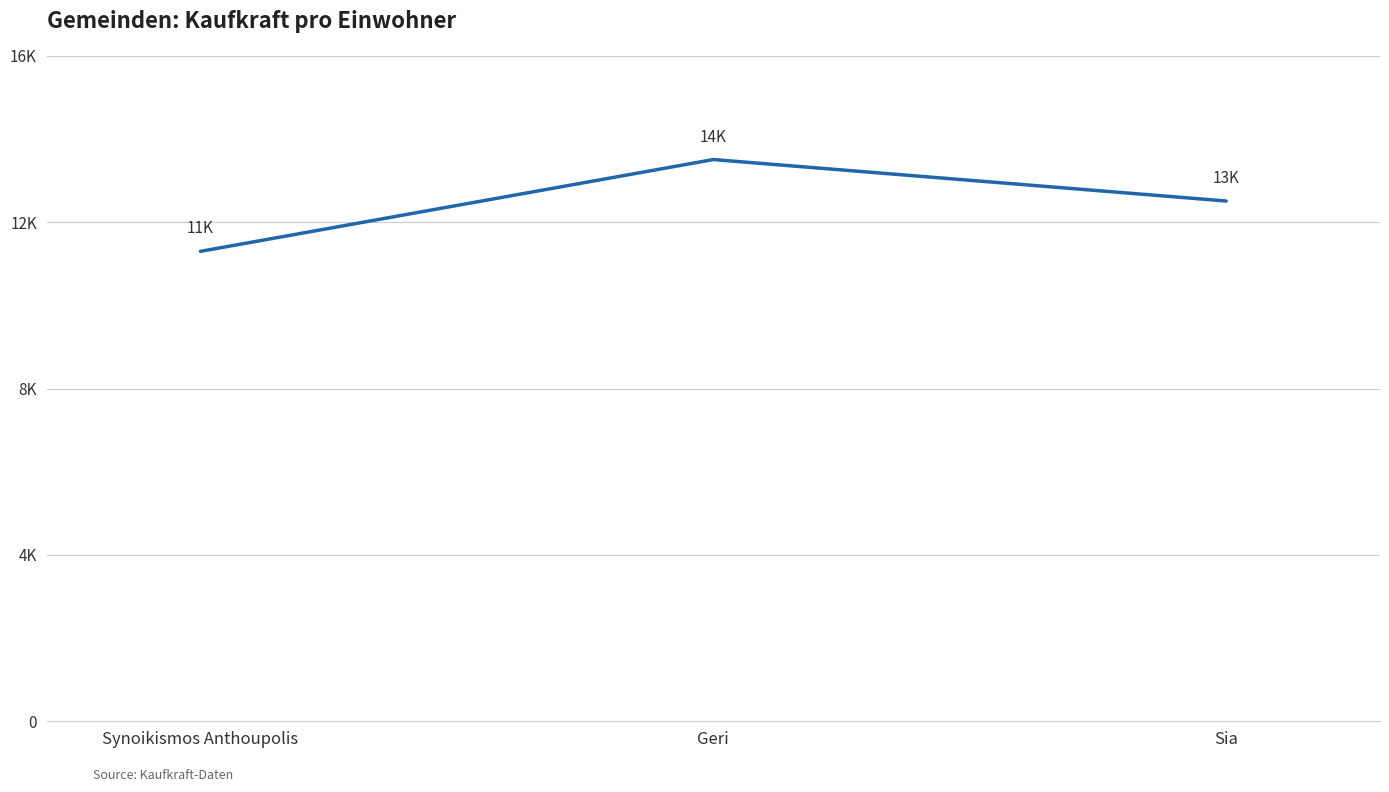

Does the chart display data point markers on the line(s)?

No